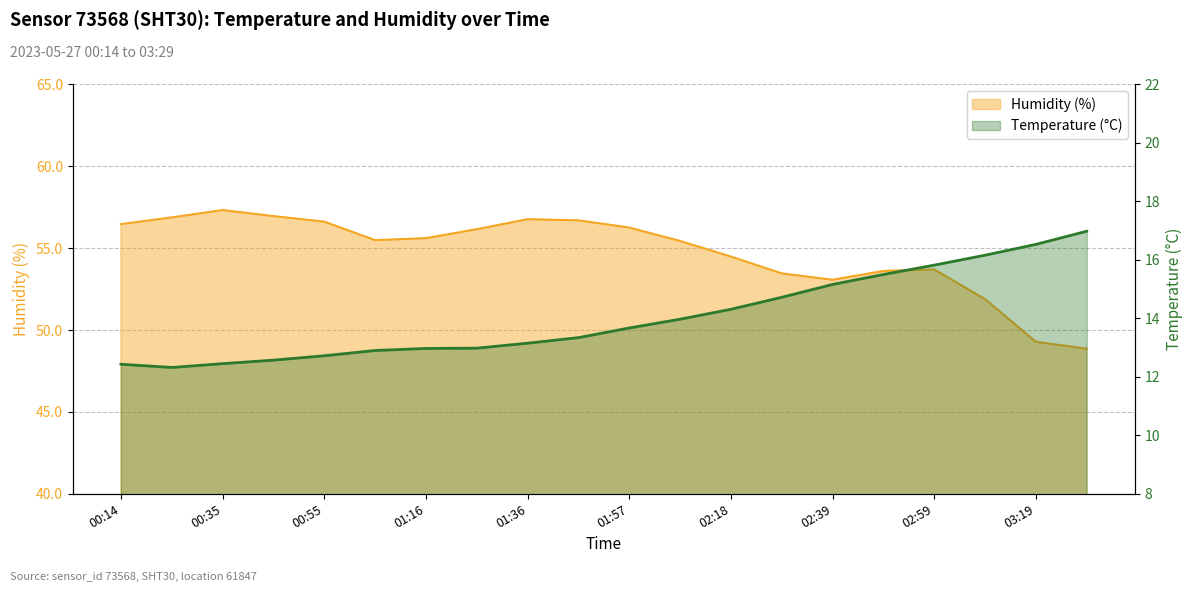

Rank the categories by temperature value from highest to lowest.

03:29, 03:19, 03:09, 02:59, 02:49, 02:39, 02:28, 02:18, 02:08, 01:57, 01:47, 01:36, 01:26, 01:16, 01:05, 00:55, 00:45, 00:35, 00:14, 00:25